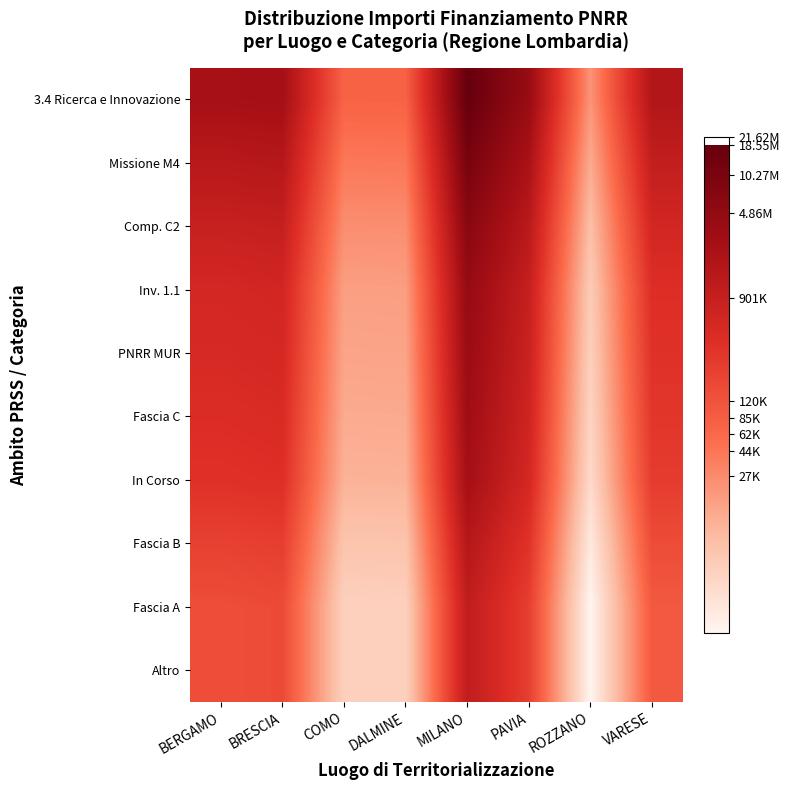

What is the total value across all series at DALMINE?

95.5